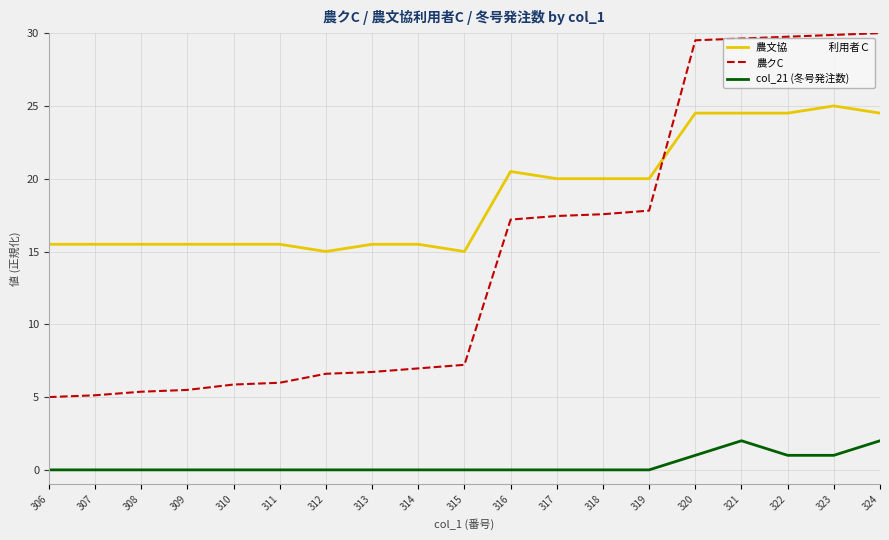

What is the total value across all series at 308?

20.9